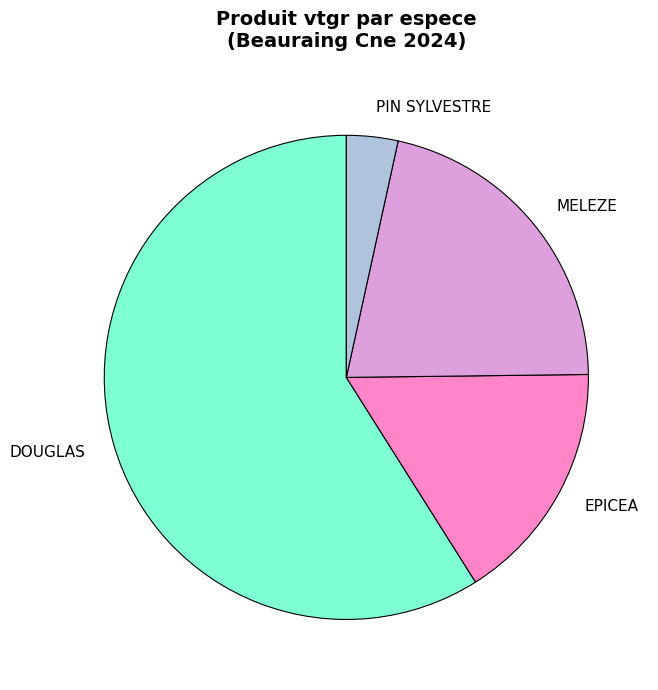

Approximately how many times larger is the value at MELEZE compared to EPICEA?

1.3